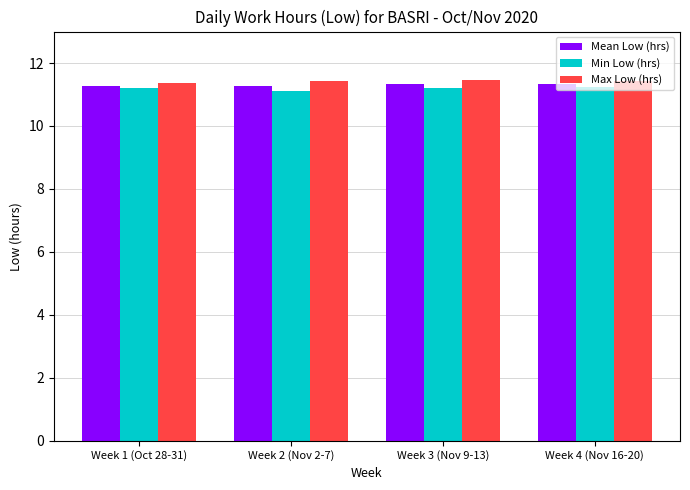

What is the difference between the maximum and minimum values in the Mean Low (hrs) series?

0.1